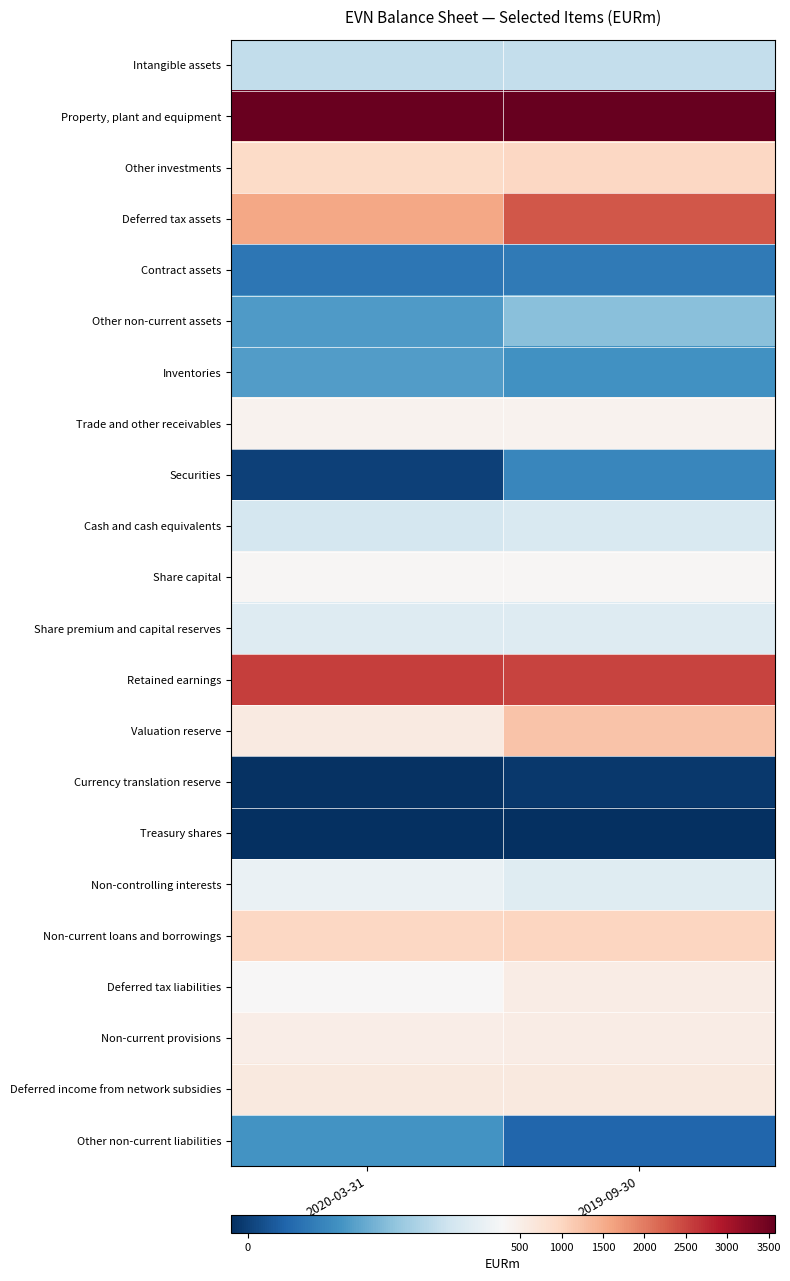

Reading right to left, what are all the values shown in this chart?

Intangible assets: 2019-09-30=218.5	2020-03-31=218.1
Property, plant and equipment: 2019-09-30=3579.6	2020-03-31=3547.5
Other investments: 2019-09-30=972.1	2020-03-31=910.8
Deferred tax assets: 2019-09-30=2325.4	2020-03-31=1554.0
Contract assets: 2019-09-30=72.1	2020-03-31=66.2
Other non-current assets: 2019-09-30=163.3	2020-03-31=116.0
Inventories: 2019-09-30=104.1	2020-03-31=119.9
Trade and other receivables: 2019-09-30=417.4	2020-03-31=419.8
Securities: 2019-09-30=89.7	2020-03-31=0.3
Cash and cash equivalents: 2019-09-30=246.6	2020-03-31=240.1
Share capital: 2019-09-30=330.0	2020-03-31=330.0
Share premium and capital reserves: 2019-09-30=253.6	2020-03-31=253.6
Retained earnings: 2019-09-30=2514.2	2020-03-31=2577.9
Valuation reserve: 2019-09-30=1226.8	2020-03-31=599.5
Currency translation reserve: 2019-09-30=-9.3	2020-03-31=-17.0
Treasury shares: 2019-09-30=-19.7	2020-03-31=-19.7
Non-controlling interests: 2019-09-30=256.5	2020-03-31=272.3
Non-current loans and borrowings: 2019-09-30=990.0	2020-03-31=969.7
Deferred tax liabilities: 2019-09-30=543.8	2020-03-31=316.3
Non-current provisions: 2019-09-30=537.5	2020-03-31=513.7
Deferred income from network subsidies: 2019-09-30=615.7	2020-03-31=619.0
Other non-current liabilities: 2019-09-30=46.2	2020-03-31=106.1